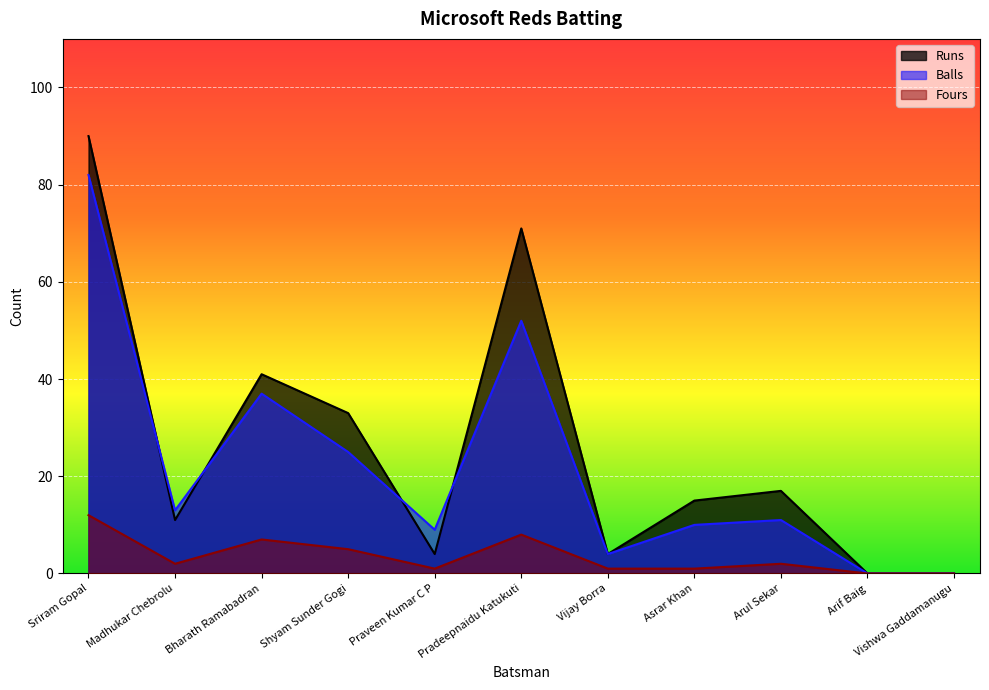

Reading left to right, list all the values displayed in this chart.

Runs: Sriram Gopal=90	Madhukar Chebrolu=11	Bharath Ramabadran=41	Shyam Sunder Gogi=33	Praveen Kumar C P=4	Pradeepnaidu Katukuti=71	Vijay Borra=4	Asrar Khan=15	Arul Sekar=17	Arif Baig=0	Vishwa Gaddamanugu=0
Balls: Sriram Gopal=82	Madhukar Chebrolu=13	Bharath Ramabadran=37	Shyam Sunder Gogi=25	Praveen Kumar C P=9	Pradeepnaidu Katukuti=52	Vijay Borra=4	Asrar Khan=10	Arul Sekar=11	Arif Baig=0	Vishwa Gaddamanugu=0
Fours: Sriram Gopal=12	Madhukar Chebrolu=2	Bharath Ramabadran=7	Shyam Sunder Gogi=5	Praveen Kumar C P=1	Pradeepnaidu Katukuti=8	Vijay Borra=1	Asrar Khan=1	Arul Sekar=2	Arif Baig=0	Vishwa Gaddamanugu=0